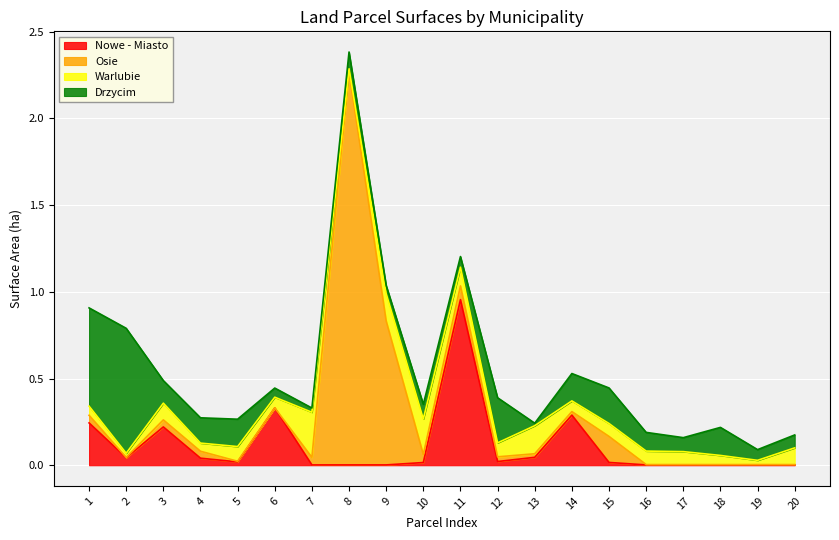

How many times do Nowe - Miasto and Warlubie cross each other?

7